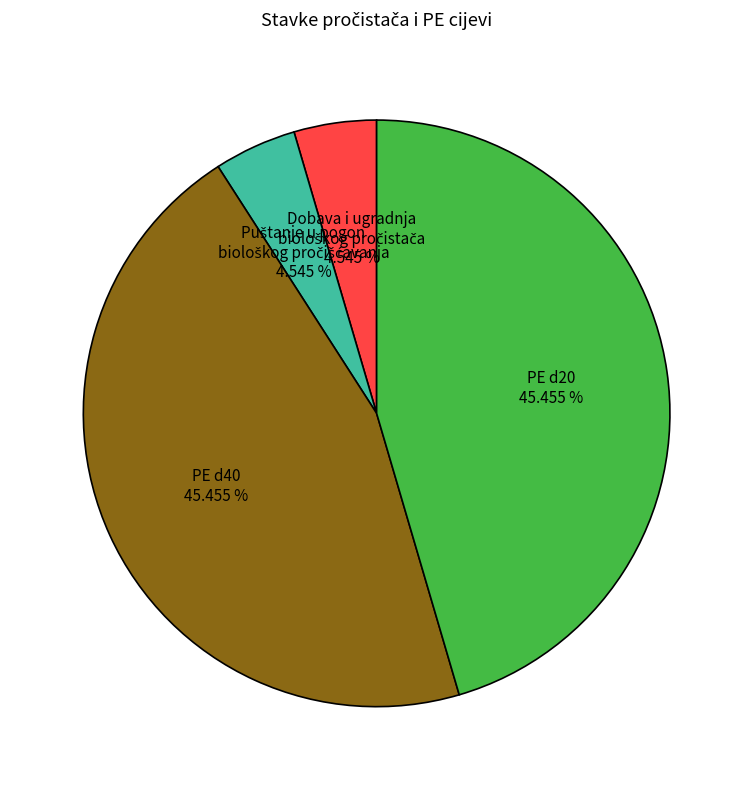

Is there a majority slice in this chart?

No